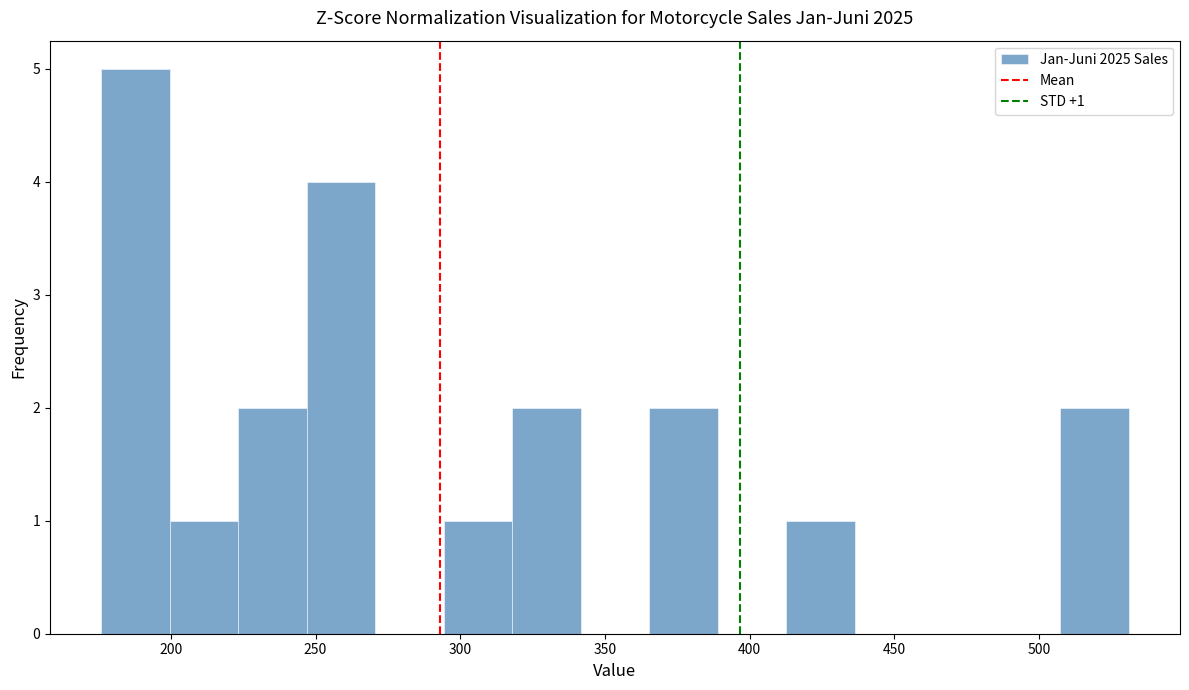

Which range on the x-axis has the tallest bar?

175 to 200